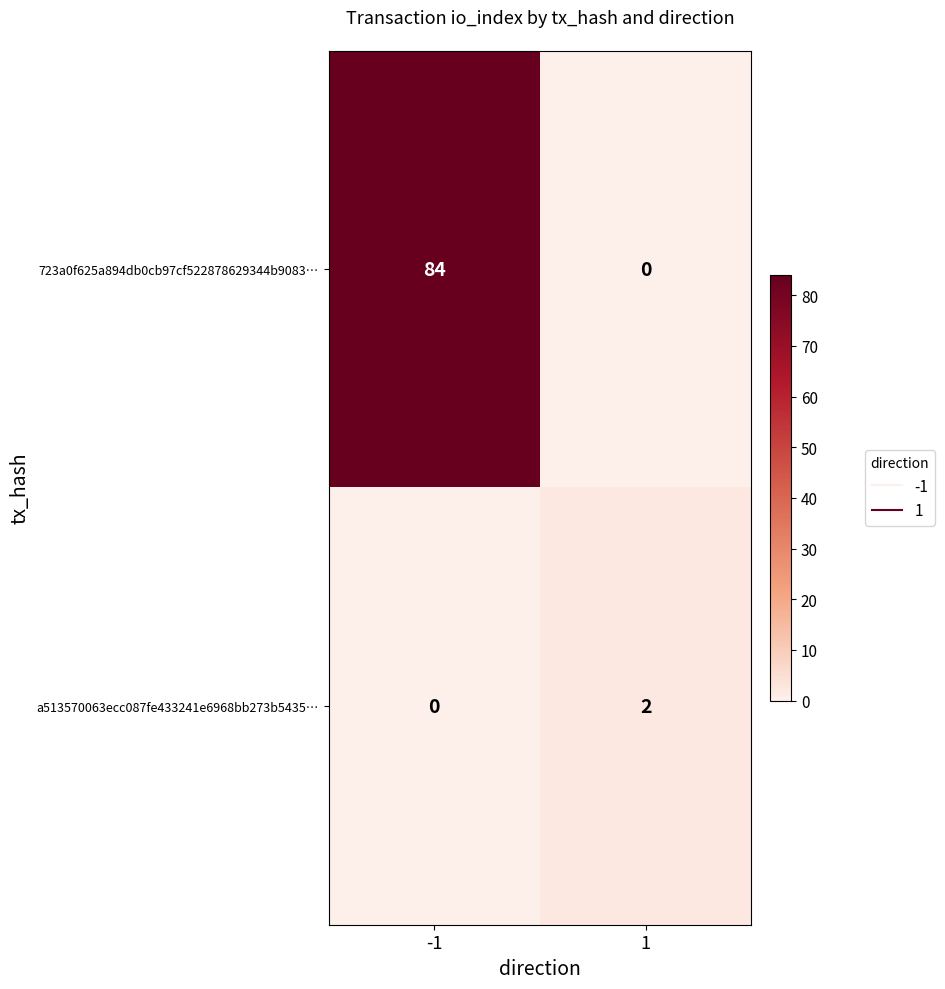

What is the maximum value shown in the chart?

84